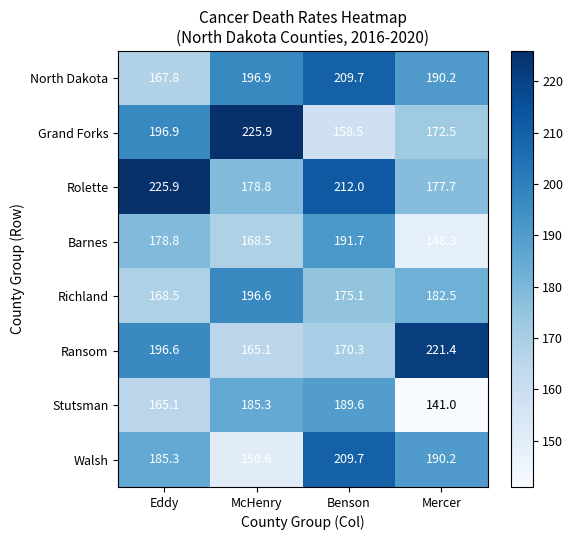

At which category is the sum across all series the highest?

Benson